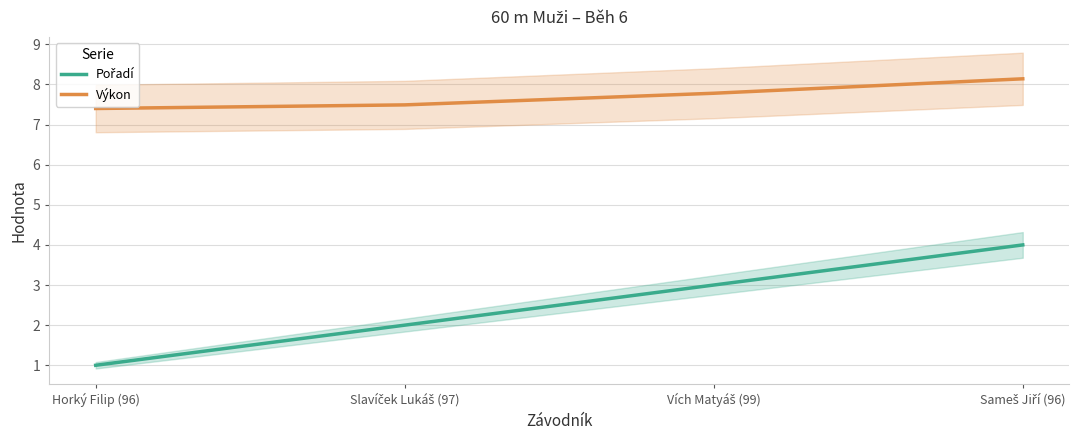

Which series changed the most between Slavíček Lukáš (97) and Vích Matyáš (99)?

Pořadí